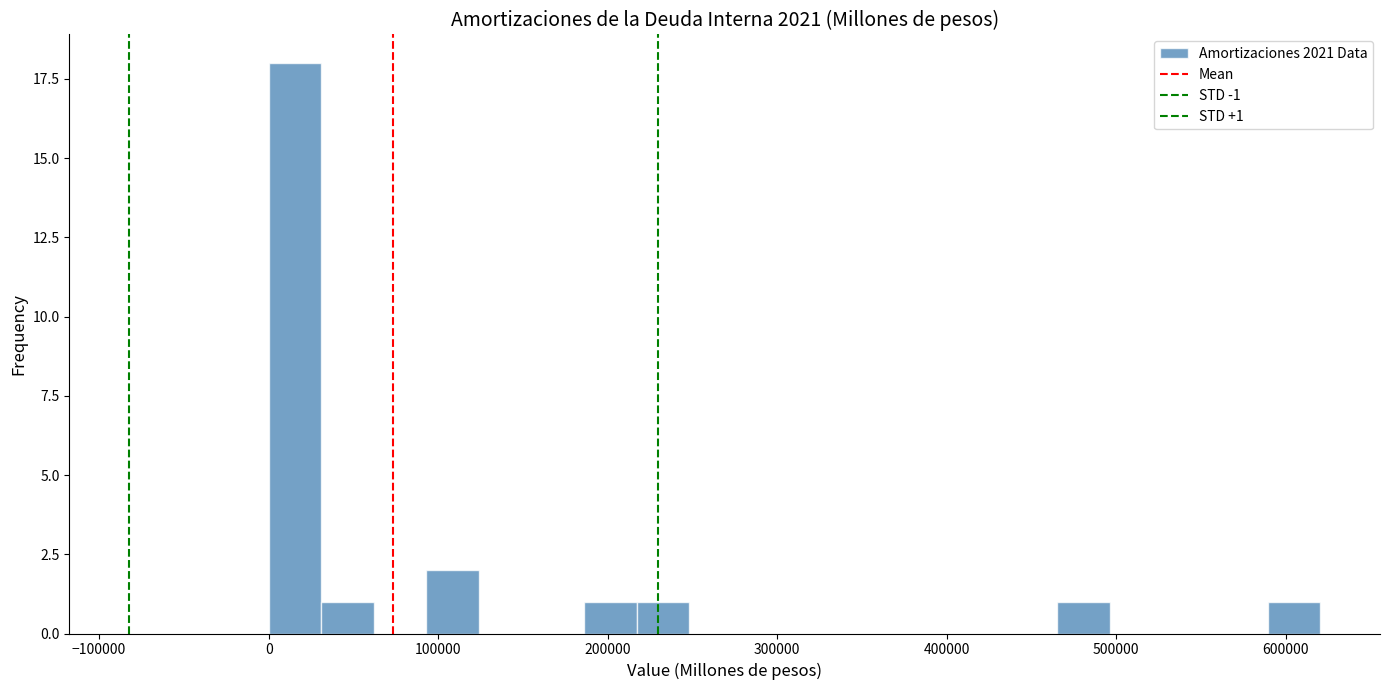

Read against the x-axis, roughly where is the centre of the tallest bar?

20000